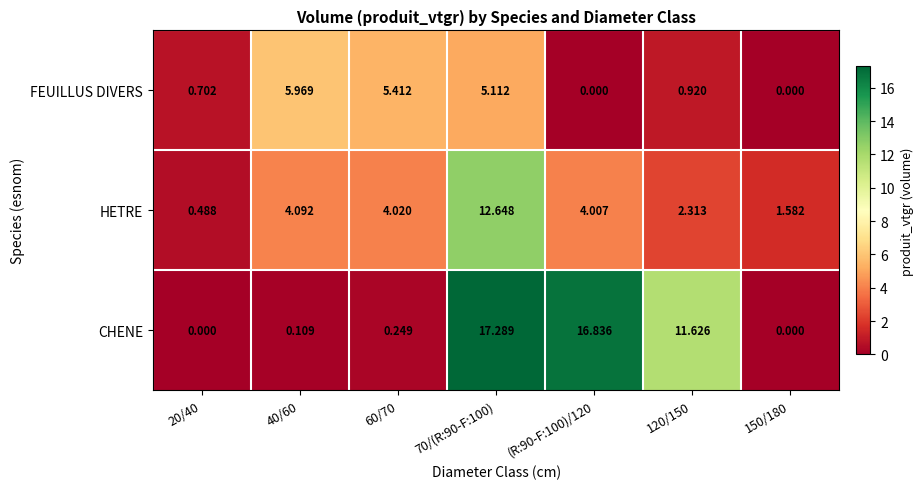

List the series in order of their overall mean, lowest first.

FEUILLUS DIVERS, HETRE, CHENE